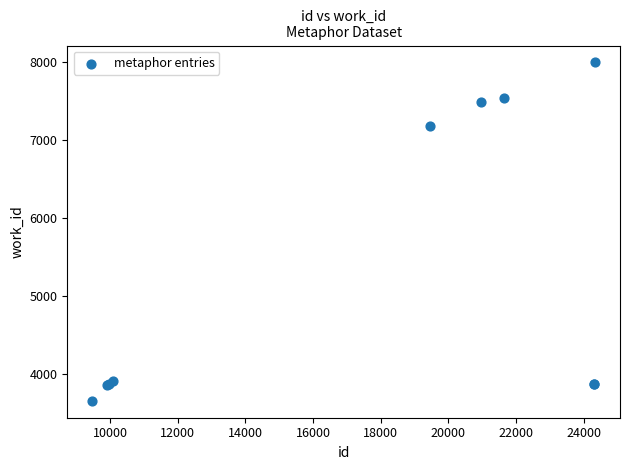

What Y value in the scatter plot is closest to 5819?

7168